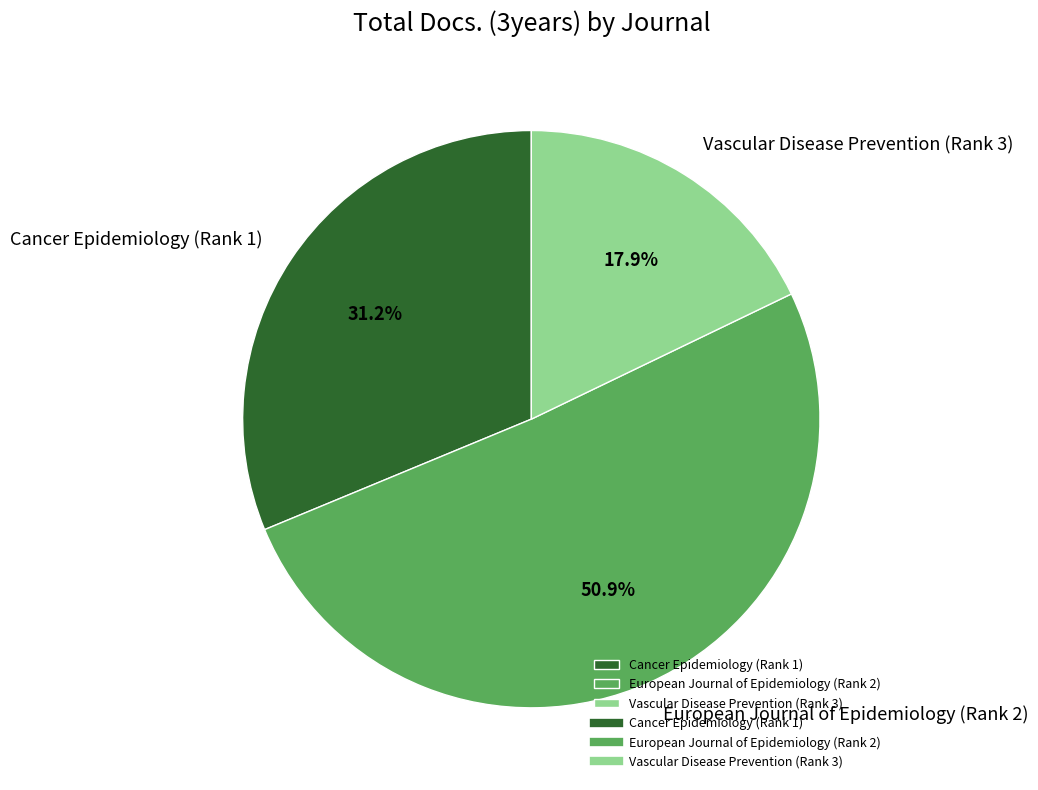

Rank the categories by value from highest to lowest.

European Journal of Epidemiology (Rank 2), Cancer Epidemiology (Rank 1), Vascular Disease Prevention (Rank 3)